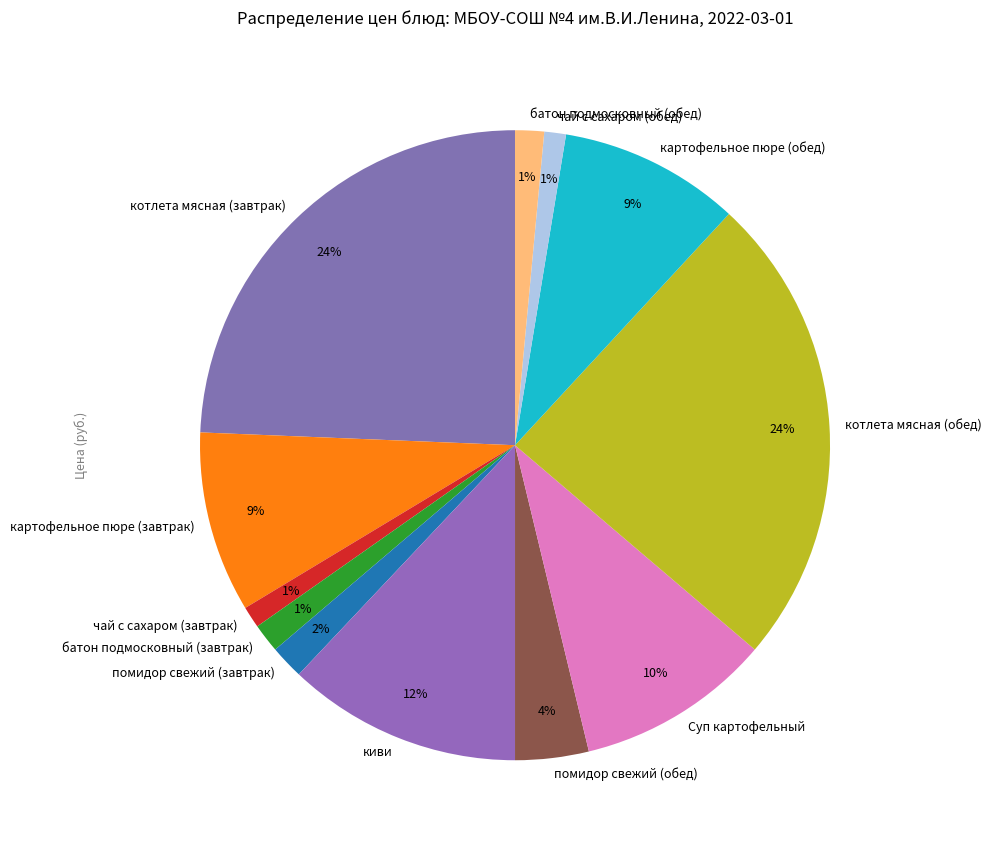

To the nearest percent, what percentage of the pie is помидор свежий (обед)?

4%